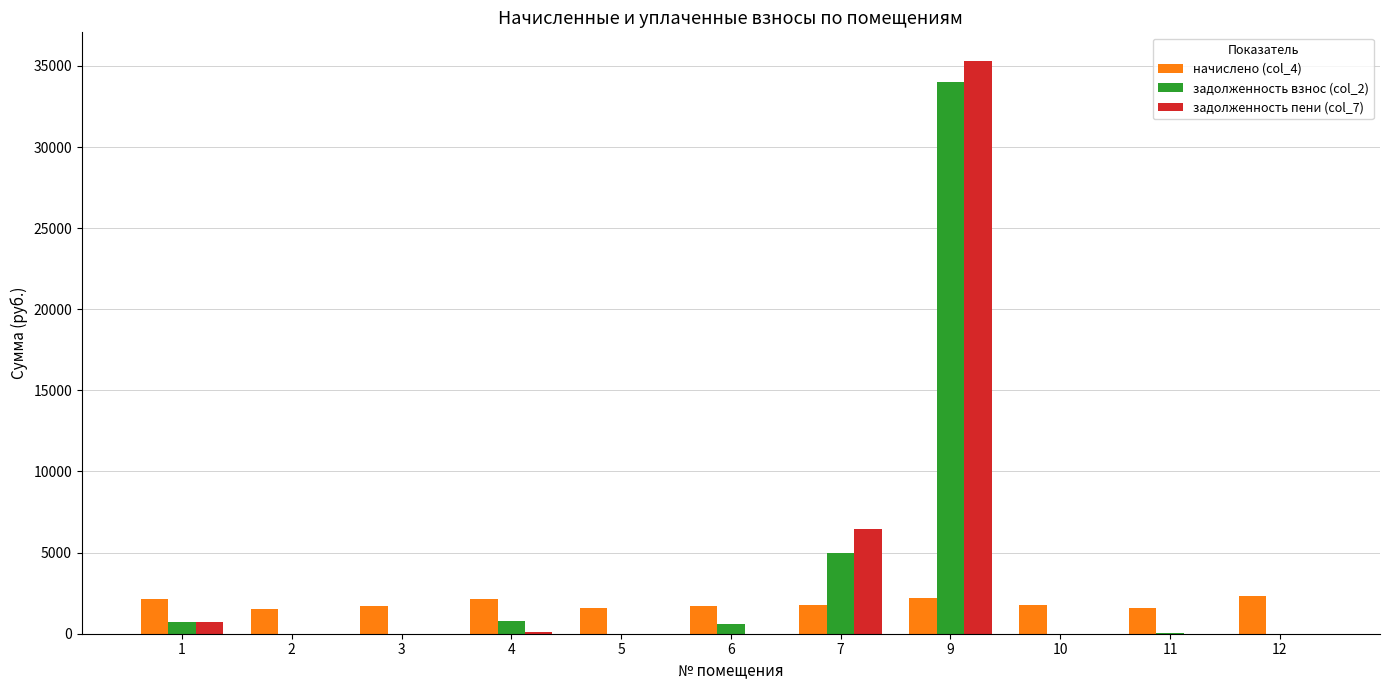

How many series are shown in this chart?

3